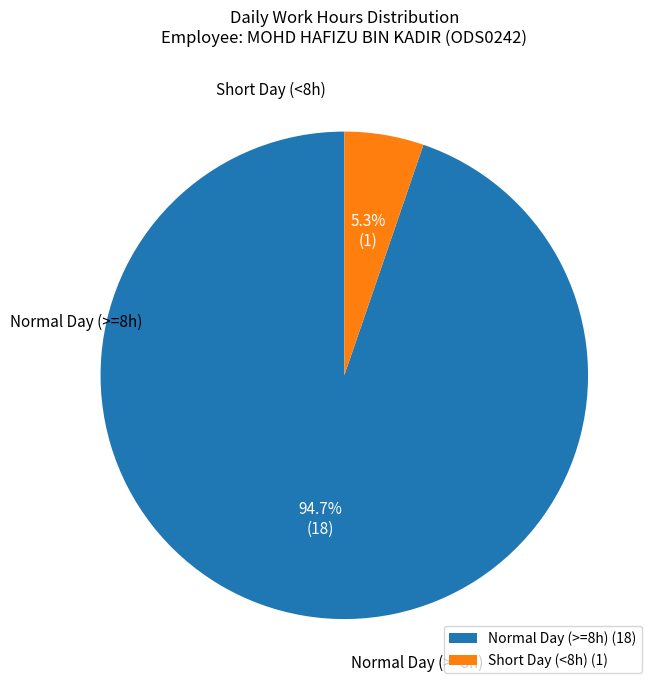

Which has a higher value, Normal Day (>=8h) (18) or Short Day (<8h) (1)?

Normal Day (>=8h) (18)